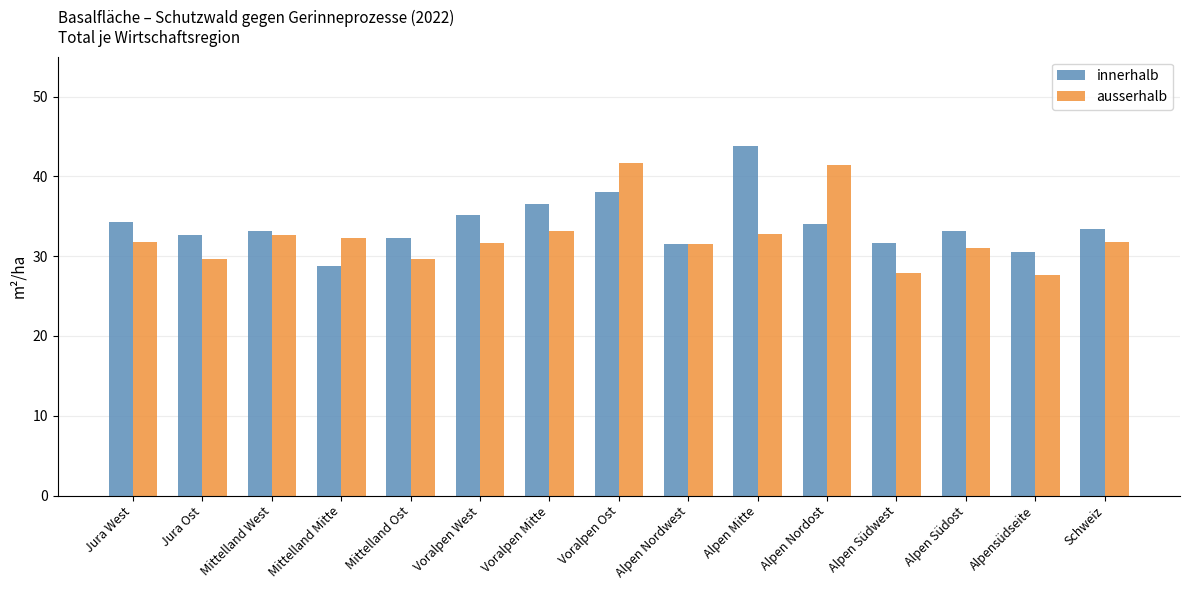

How many categories are shown in the chart?

15